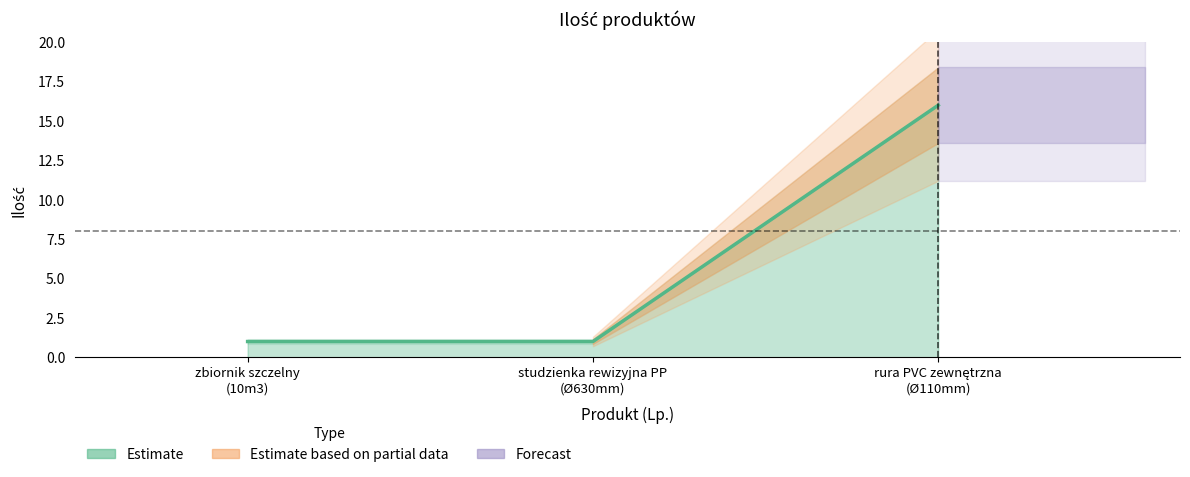

Rank the categories by value from highest to lowest.

rura PVC zewnętrzna
(Ø110mm), zbiornik szczelny
(10m3), studzienka rewizyjna PP
(Ø630mm)